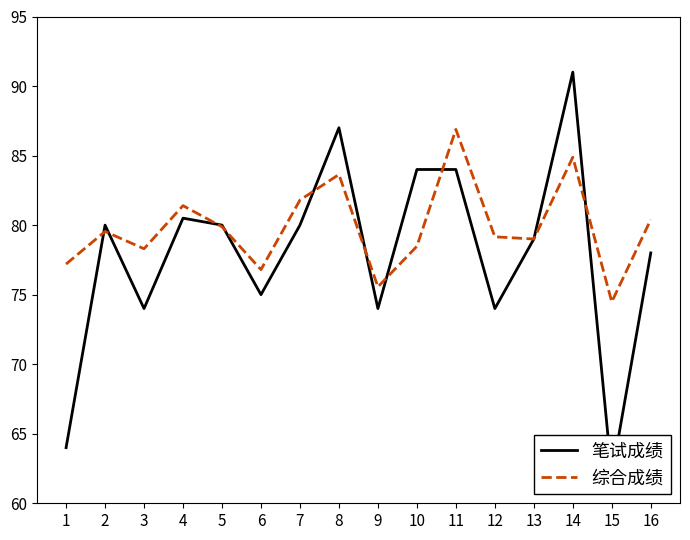

How many lines are shown in the chart?

2